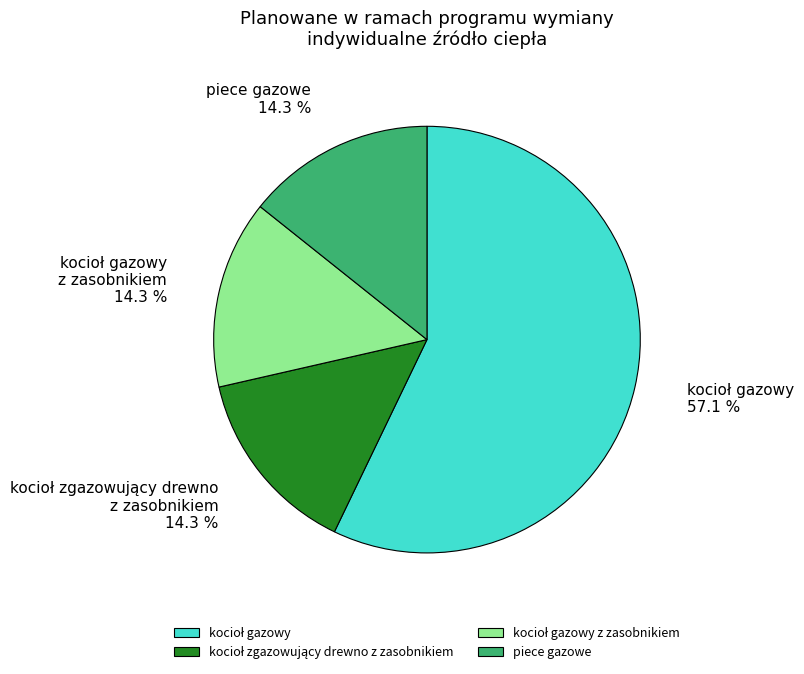

What percentage is NOT represented by piece gazowe?

85.7%